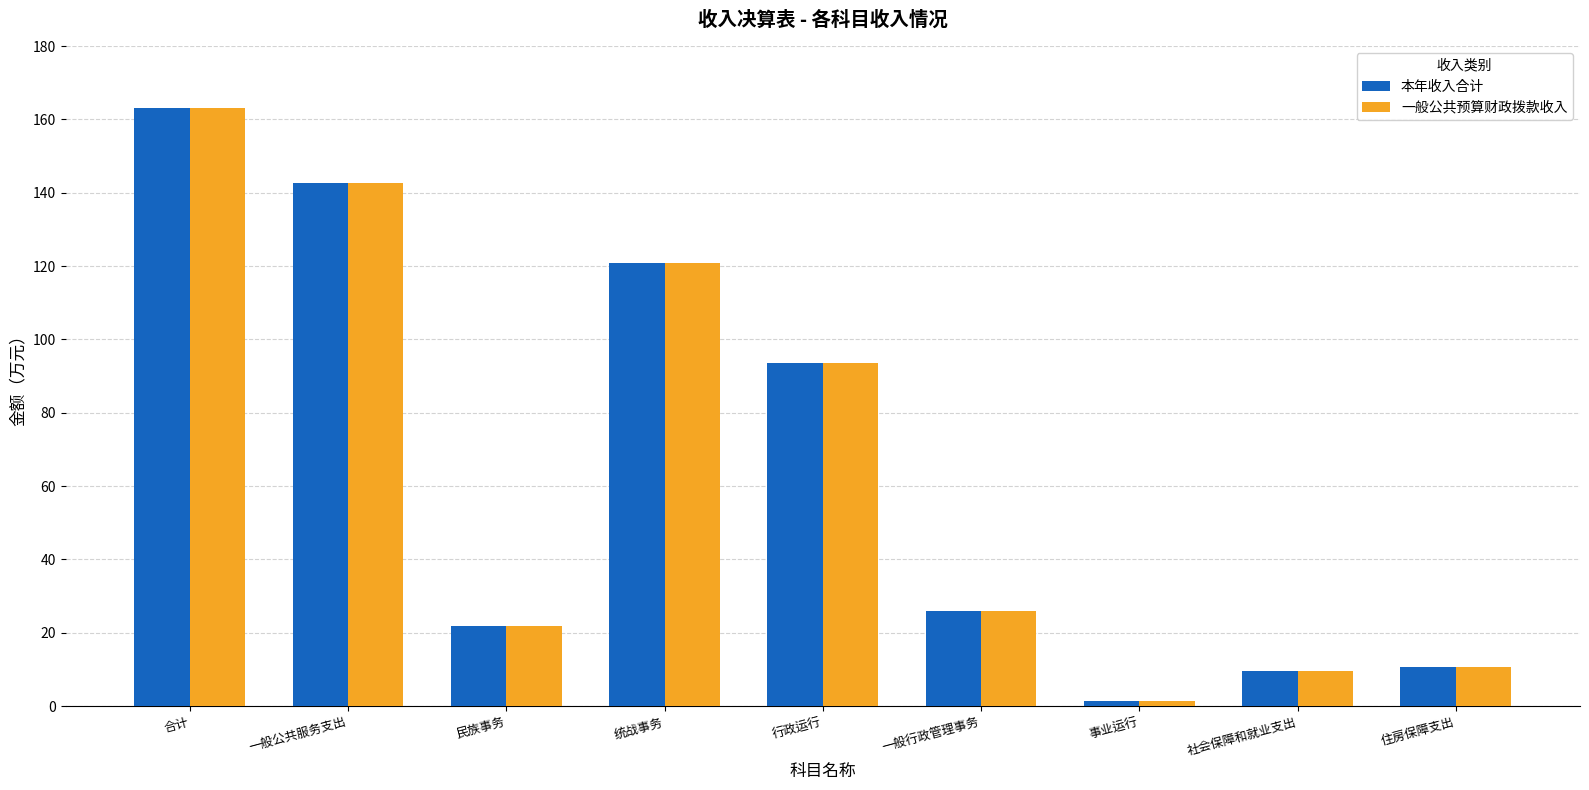

How many groups of bars are there?

9